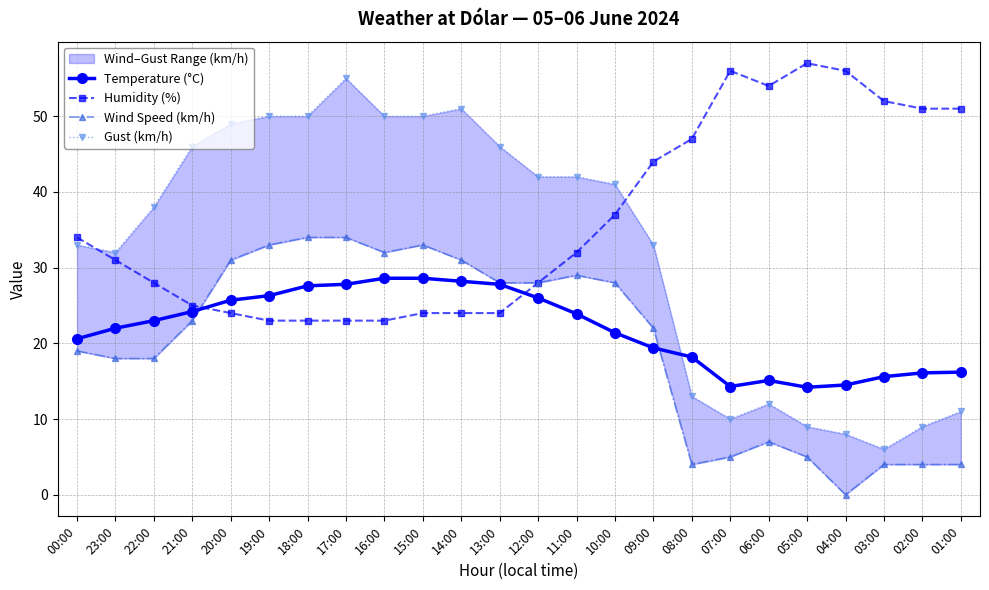

Which has a higher value, 20:00 or 11:00?

20:00